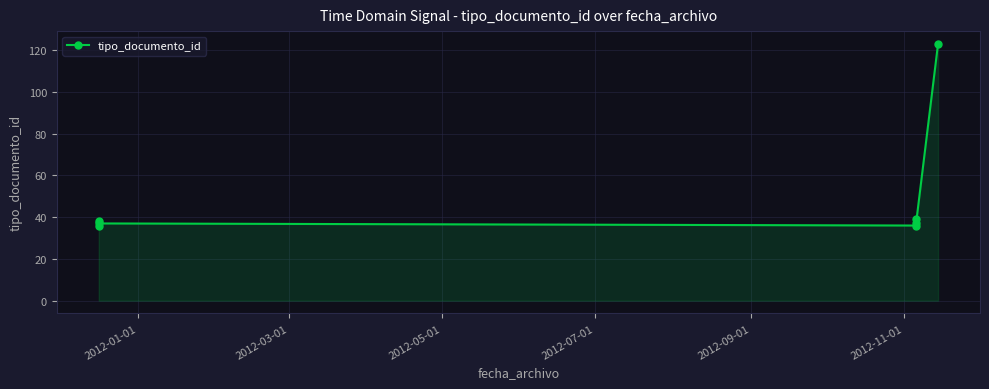

What is the smallest value displayed?

36